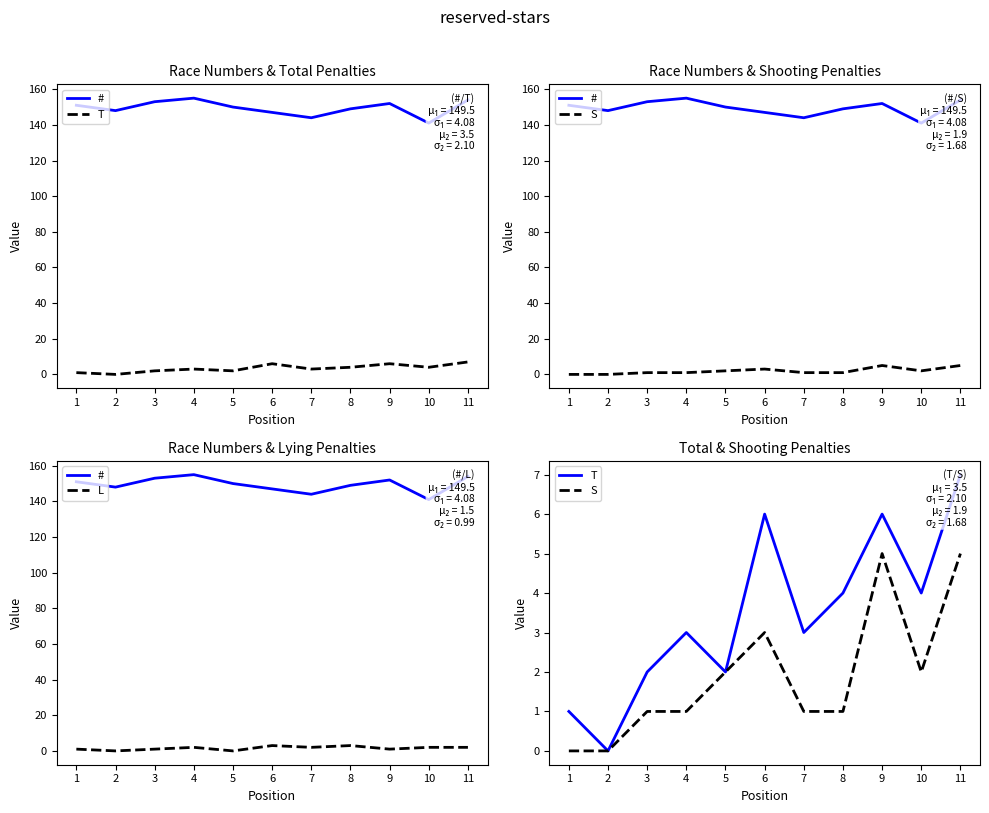

What are all the series names shown in the legend?

#, T, S, L